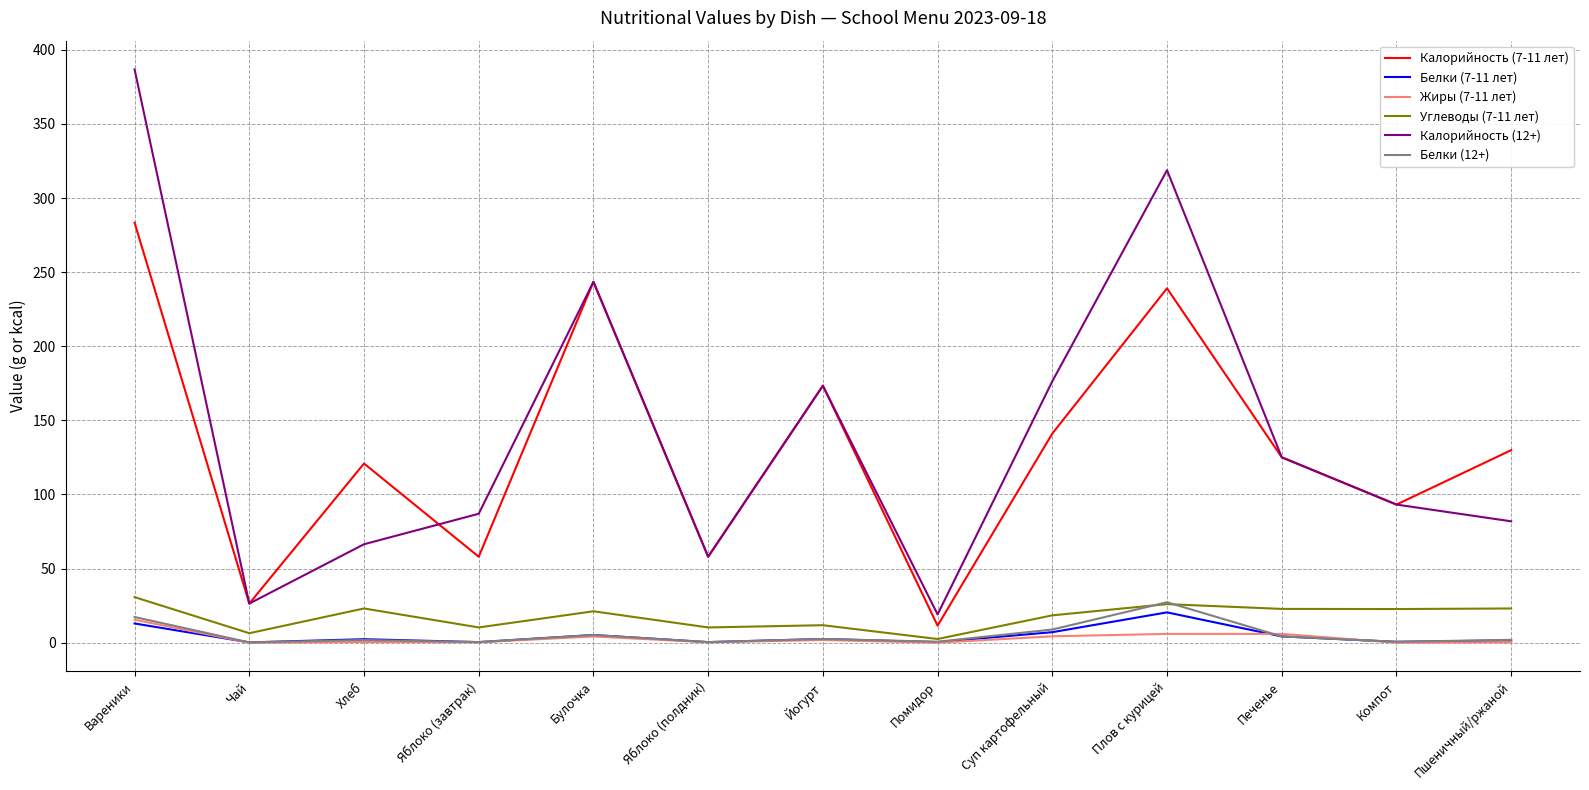

Between Яблоко (завтрак) and Компот, which series saw the biggest shift?

Калорийность (7-11 лет)